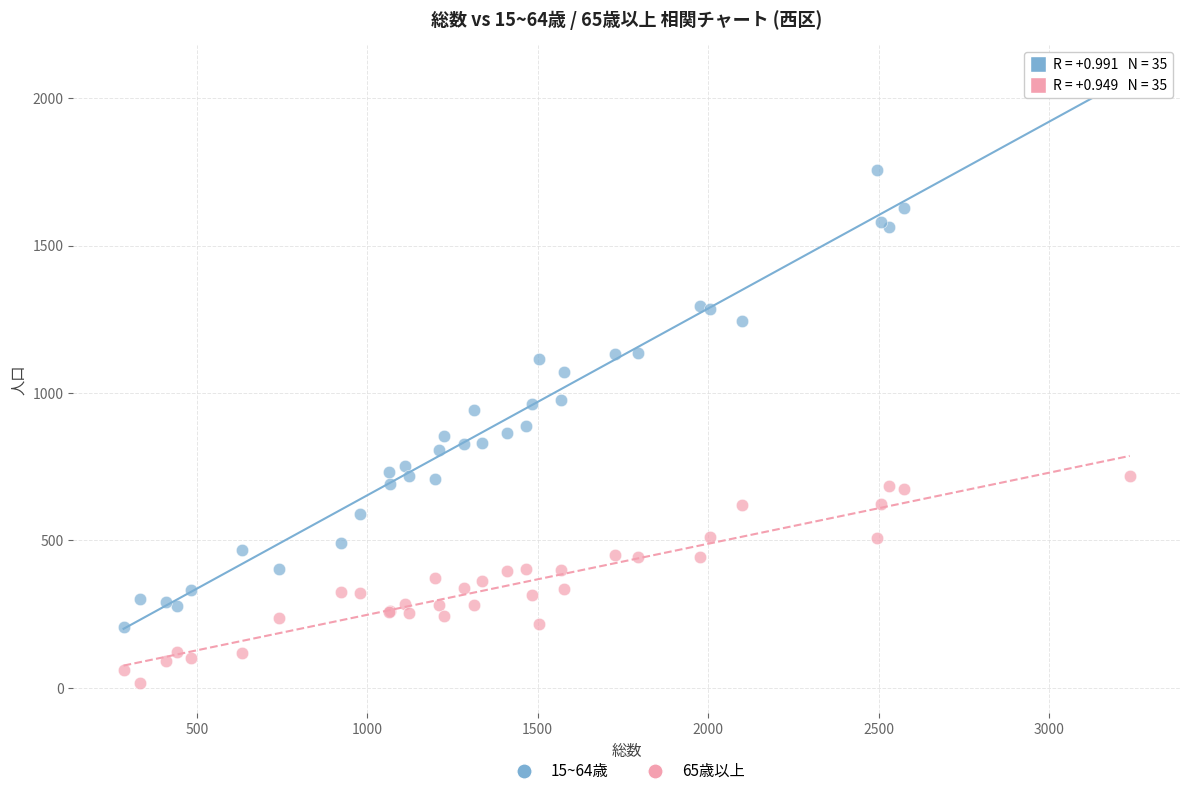

Which series reaches the minimum Y coordinate?

65歳以上